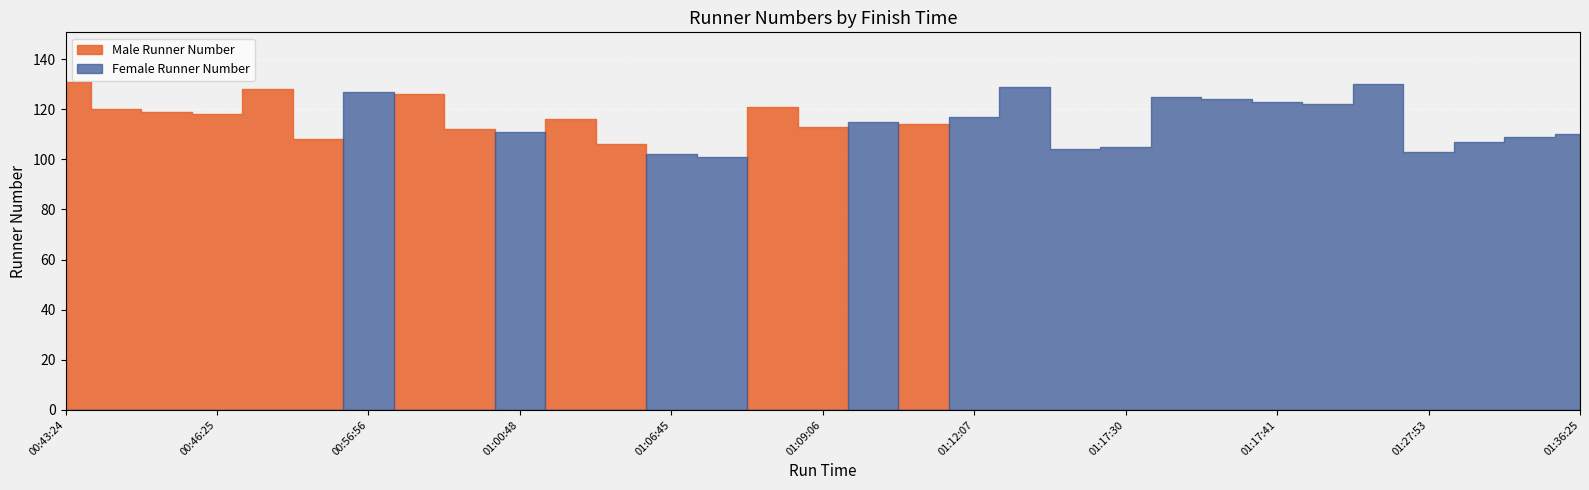

Where do Male Runner Number and Female Runner Number first cross each other?

00:54:23 and 00:56:56